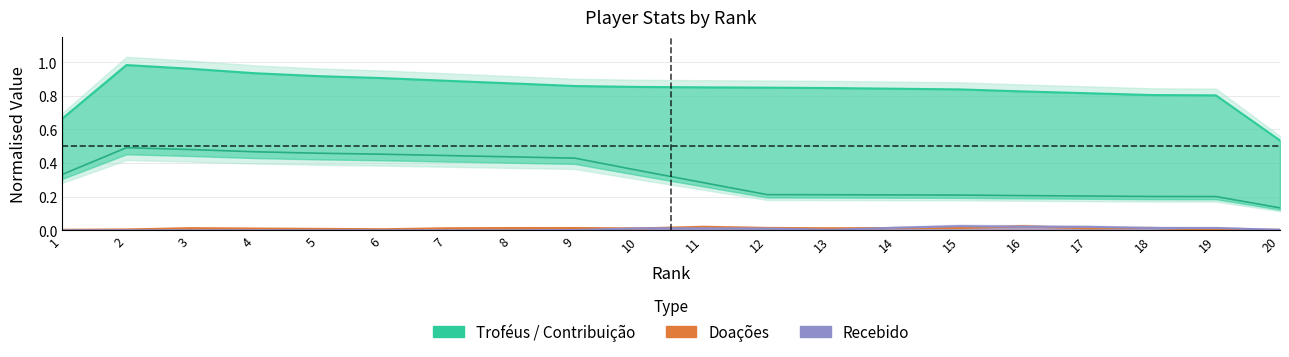

What is the difference between the second highest and second lowest values in the Contribuição series?

0.3